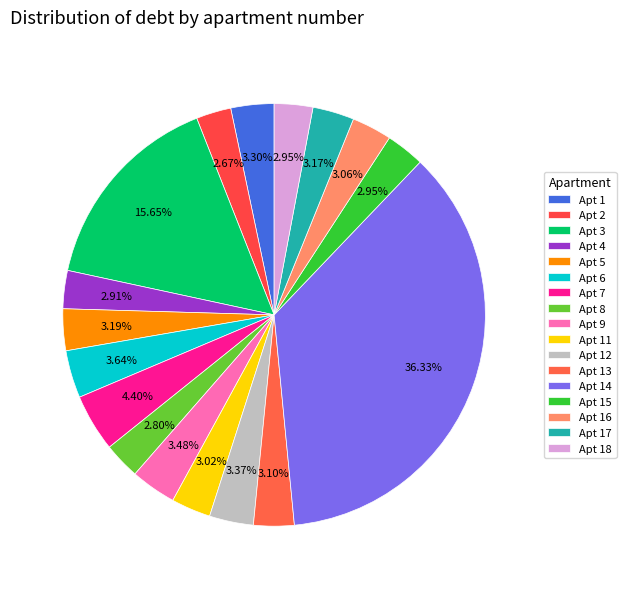

How many slices are in this pie chart?

17